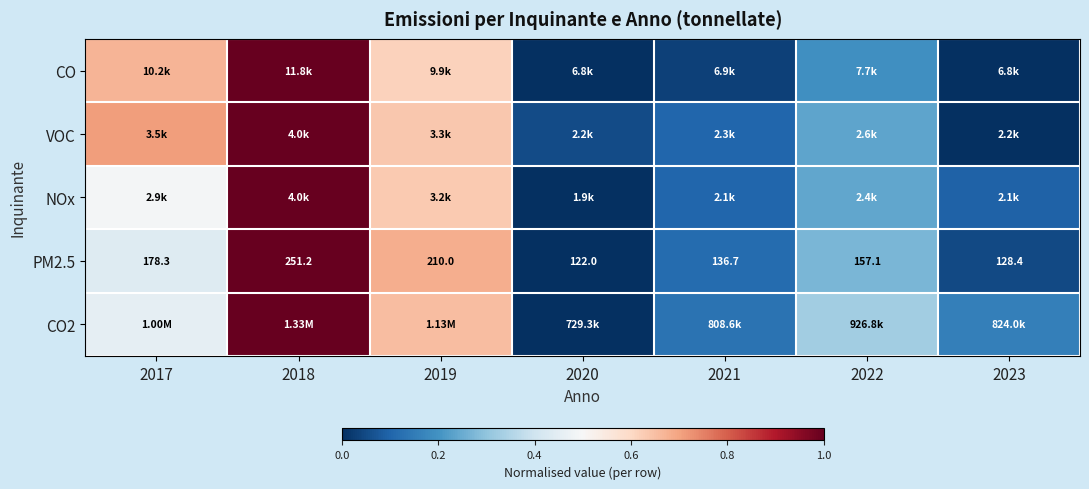

How many values in the PM2.5 series exceed 157?

4